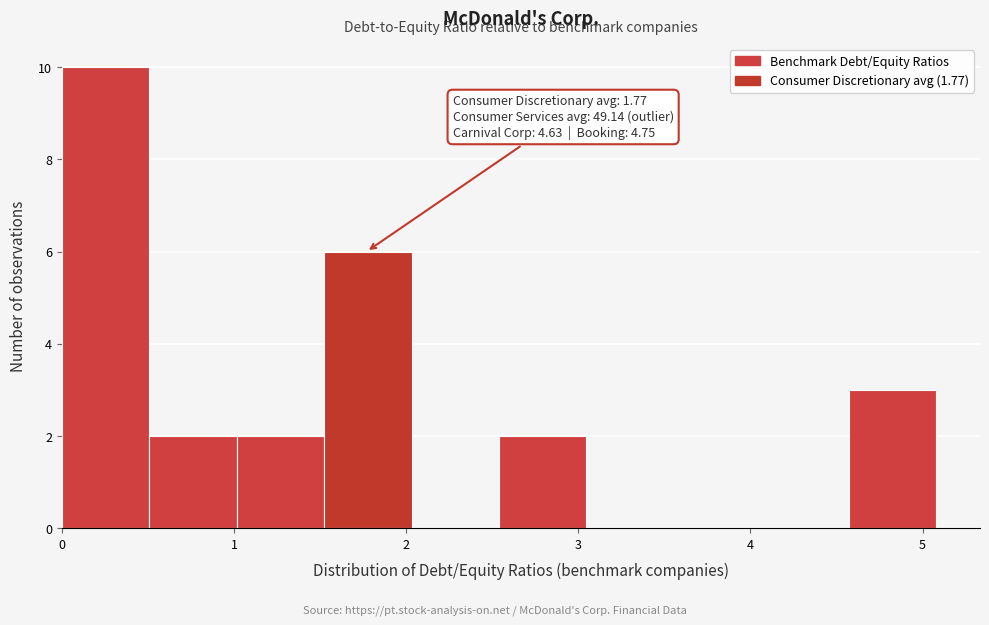

Over which range of the x-axis is the bar tallest?

0.0 to 0.5